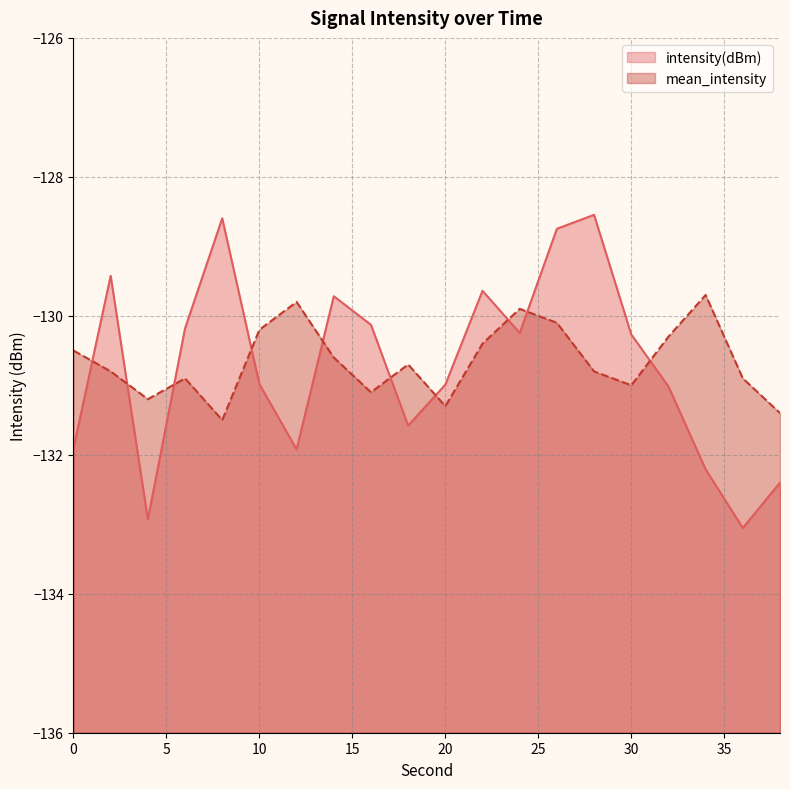

At how many categories does at least one series exceed -129?

3